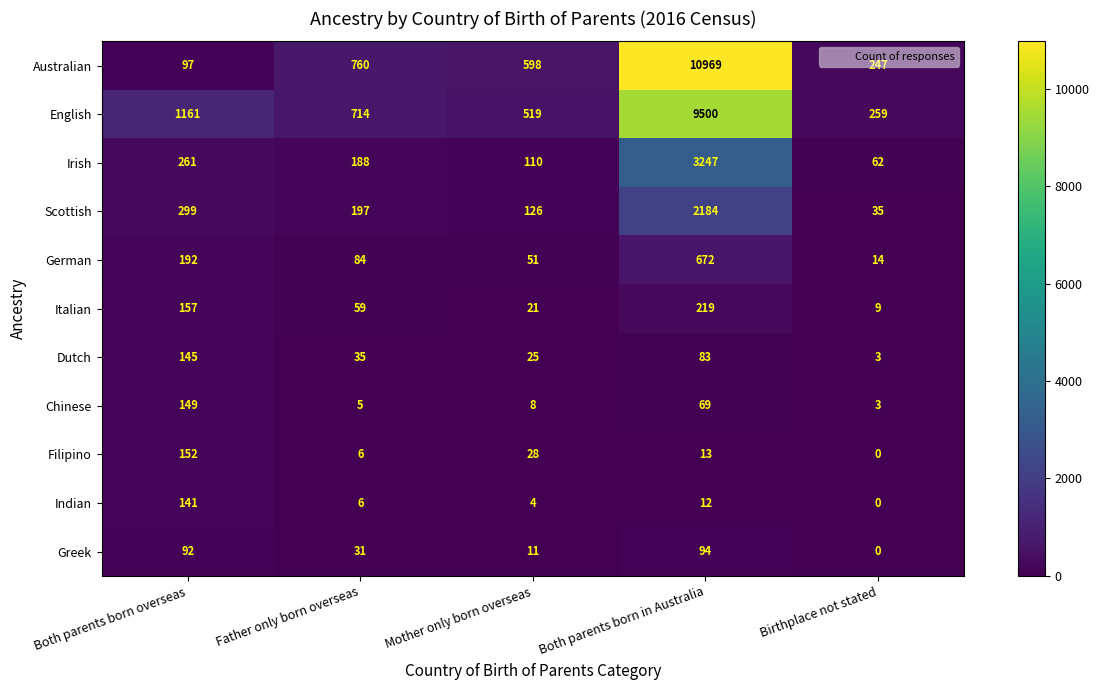

What is the sum of all German values?

1013